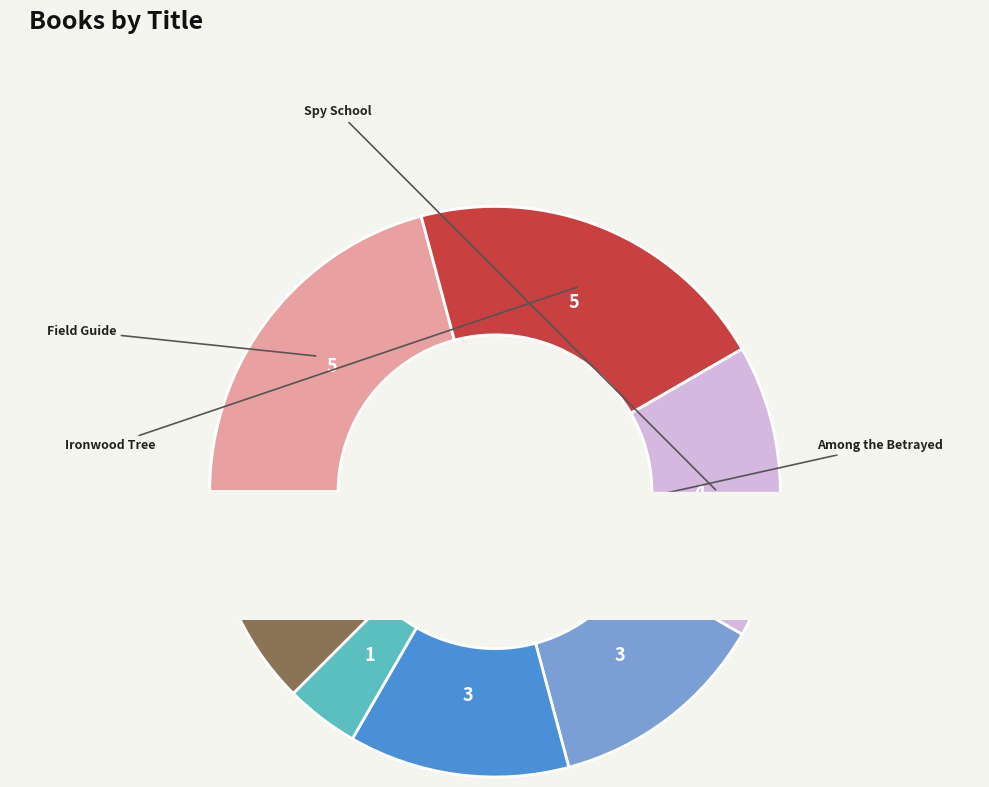

What is the total percentage of Spy School and Found?

29.2%